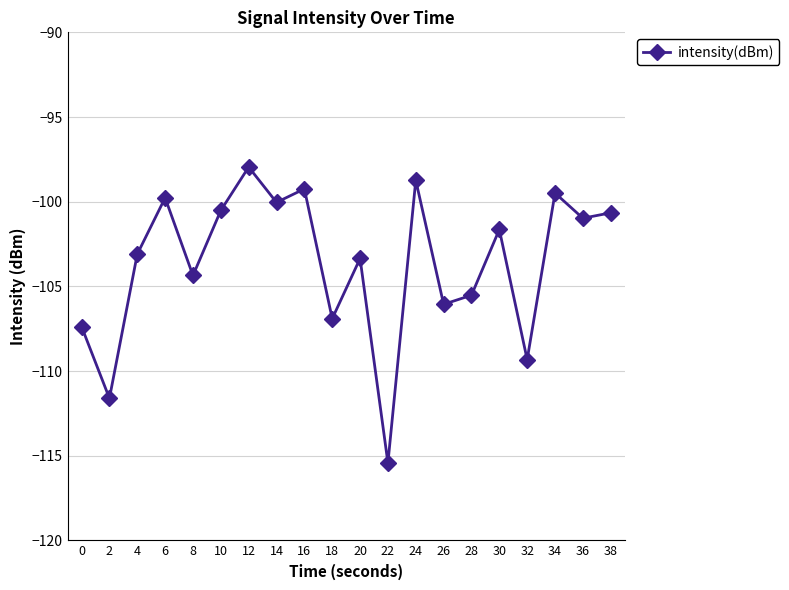

Count the number of categories in the chart.

20